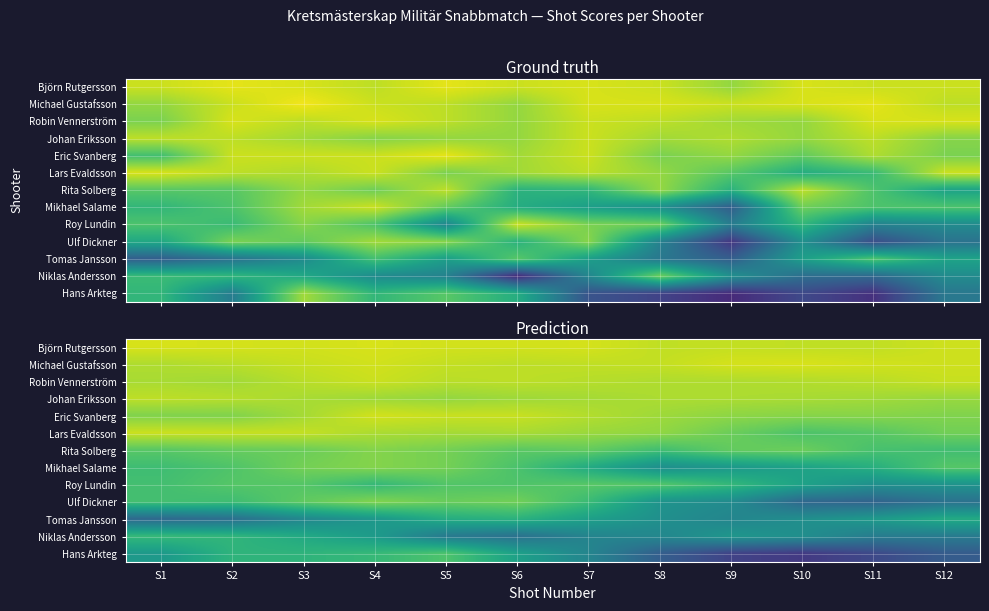

At which category is the sum across all series the highest?

S4